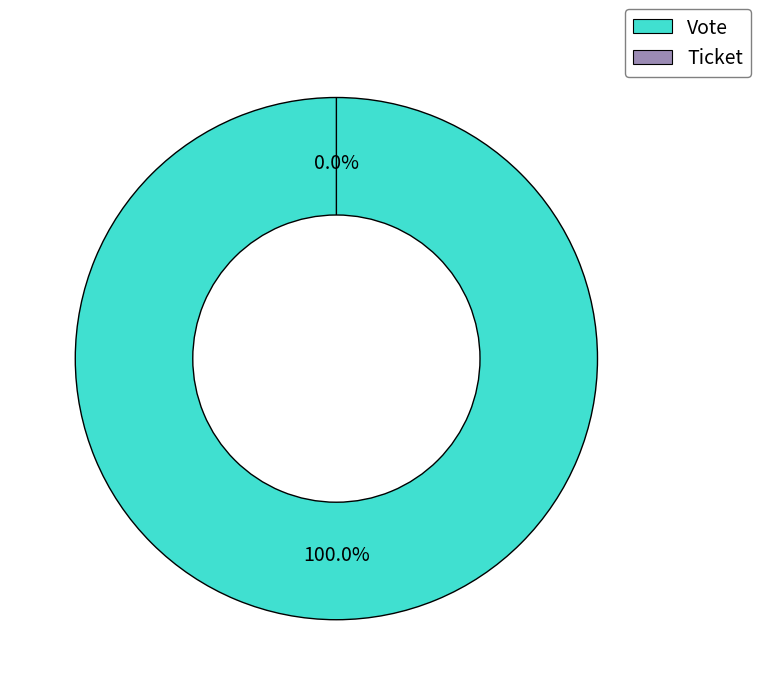

How many segments does this pie chart have?

2